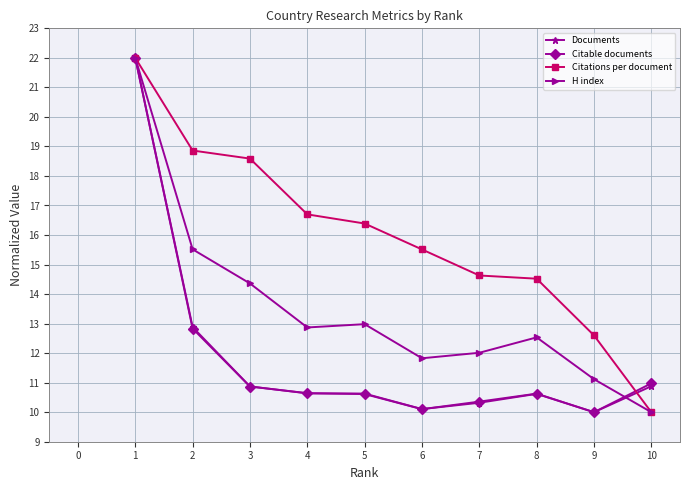

The Citations per document series shows 16.4 at 5. True or false?

True